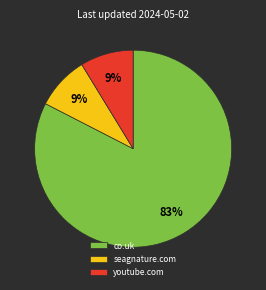

What is the largest slice in the pie chart?

co.uk